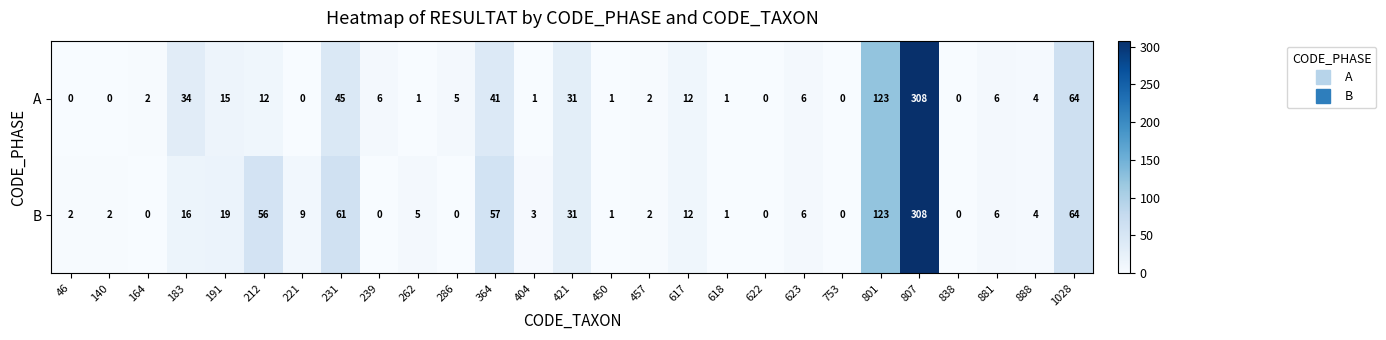

Where does the B series first go above 5?

183